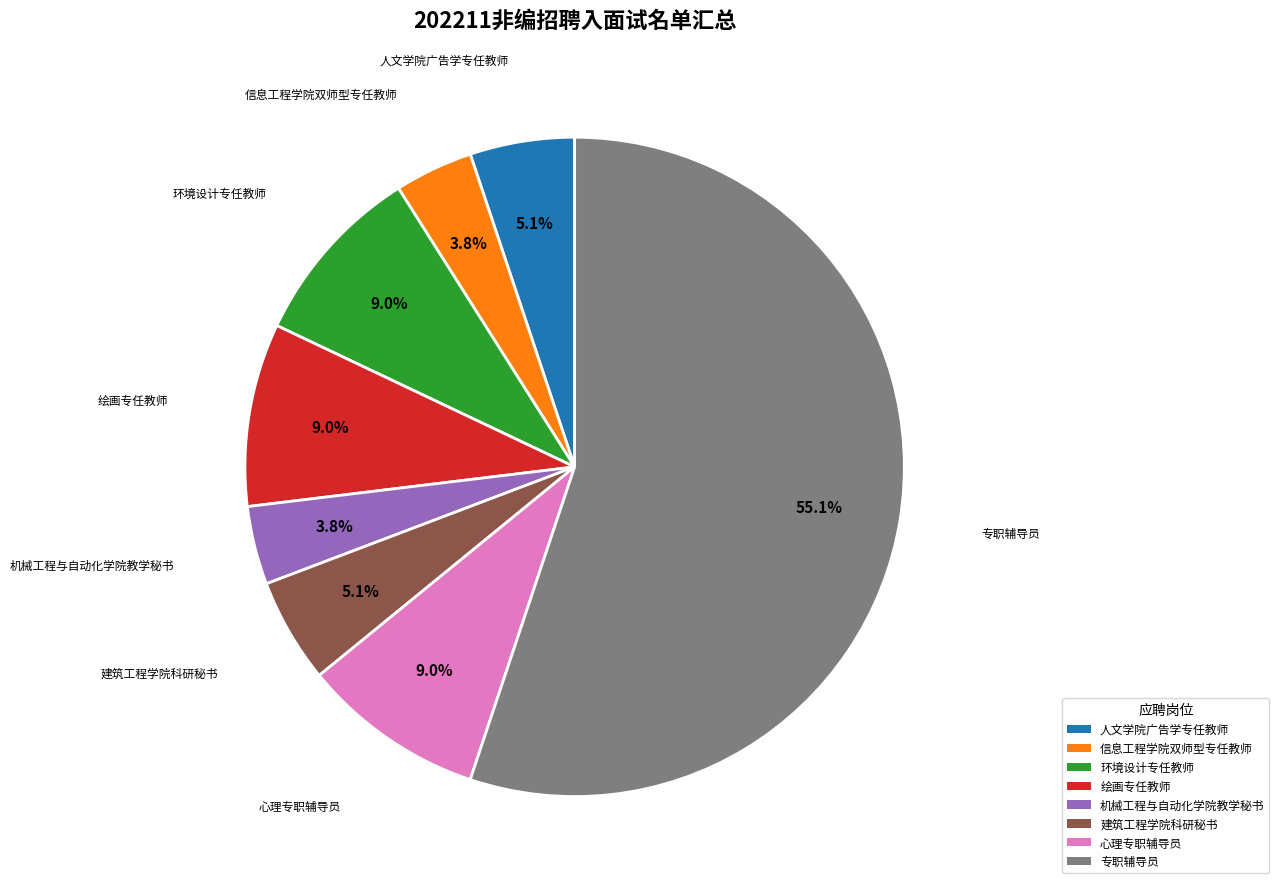

Which has a higher value, 人文学院广告学专任教师 or 信息工程学院双师型专任教师?

人文学院广告学专任教师